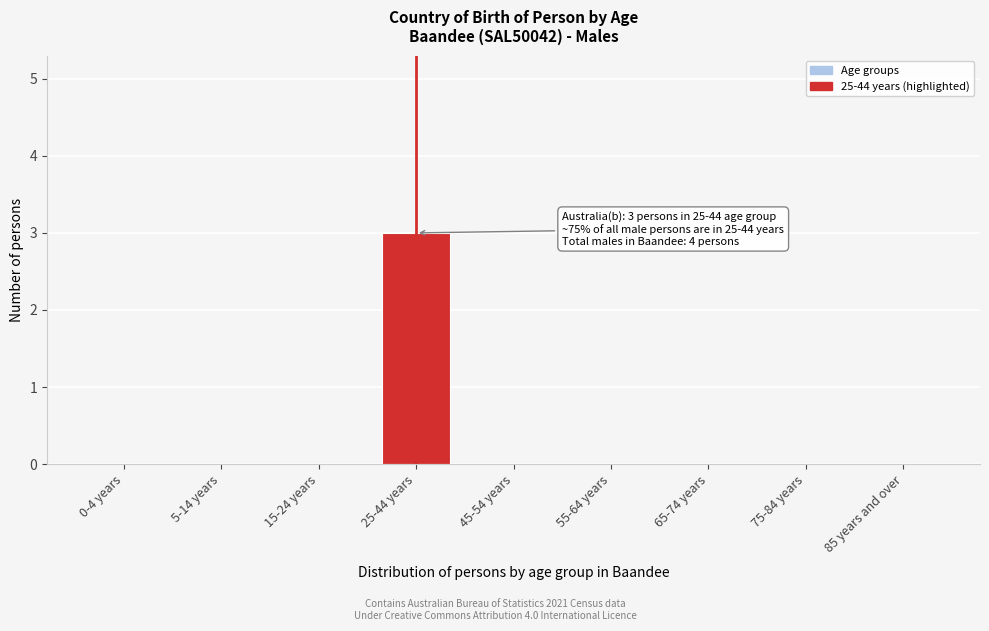

Reading left to right, transcribe all the data shown in this chart.

0-4 years=0	5-14 years=0	15-24 years=0	25-44 years=3	45-54 years=0	55-64 years=0	65-74 years=0	75-84 years=0	85 years and over=0